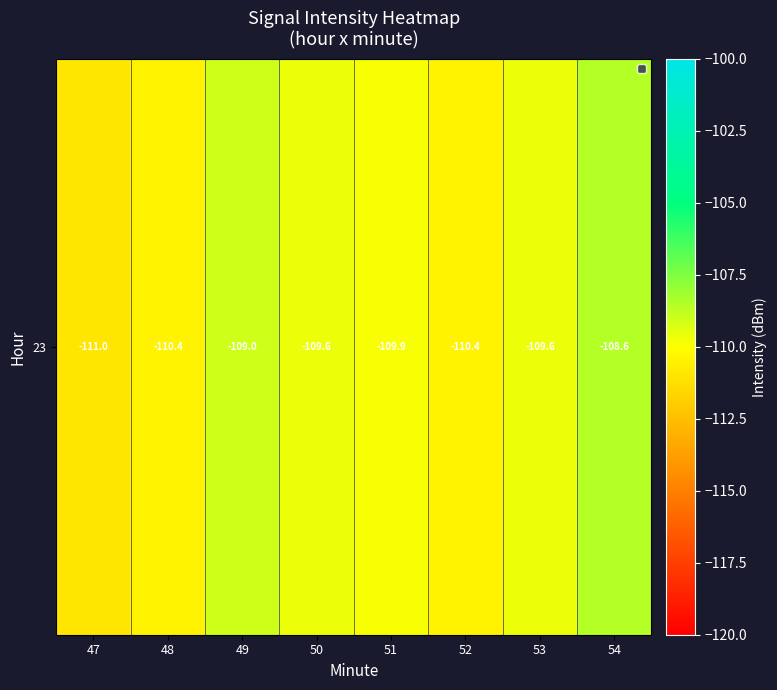

Rank the categories by value from lowest to highest.

47, 52, 48, 51, 50, 53, 49, 54